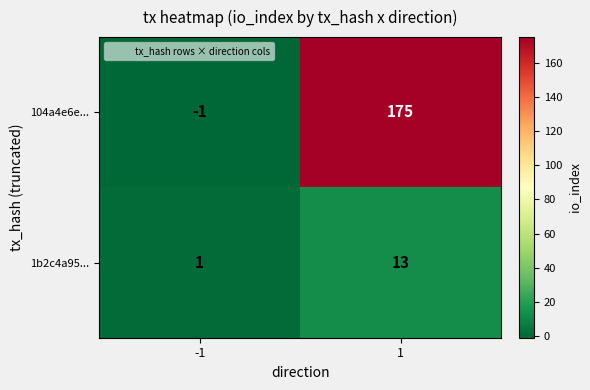

List the series in order of their peak value, lowest first.

1b2c4a95..., 104a4e6e...